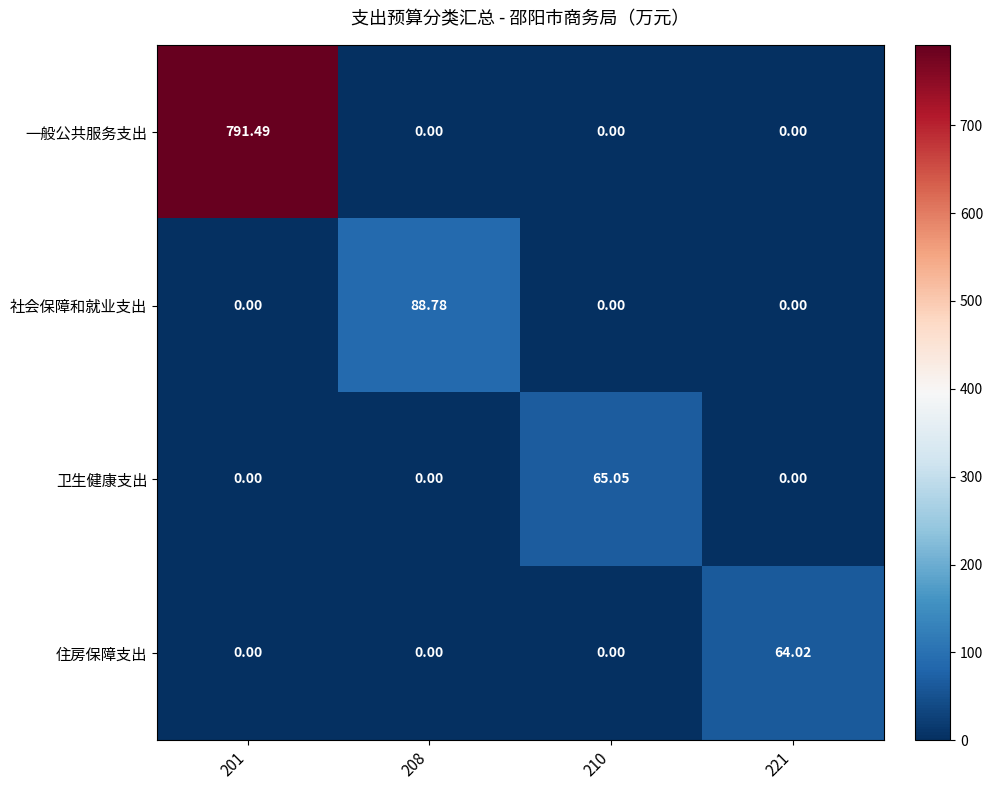

Which series has the widest spread of values?

一般公共服务支出